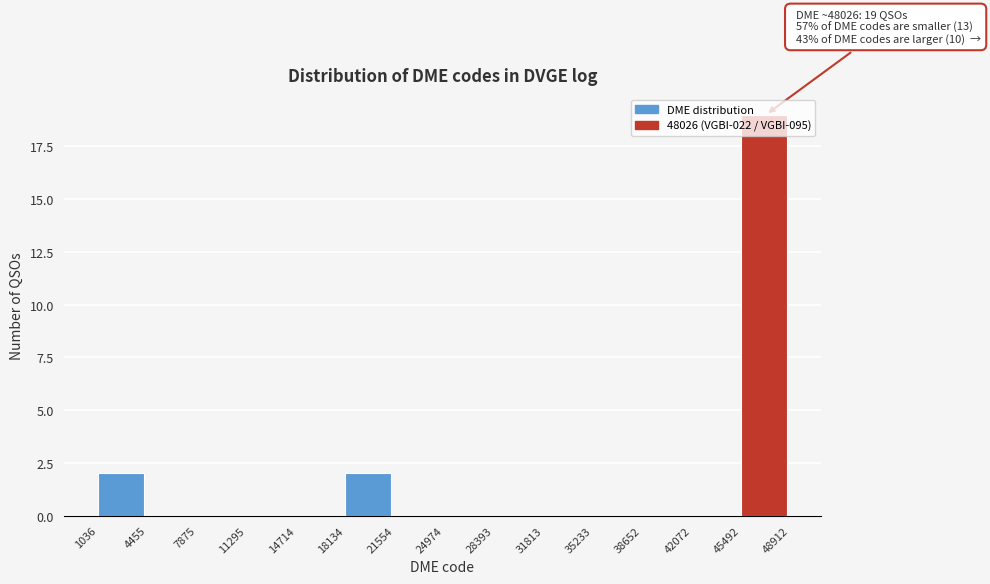

Which range on the x-axis has the tallest bar?

45492 to 48912